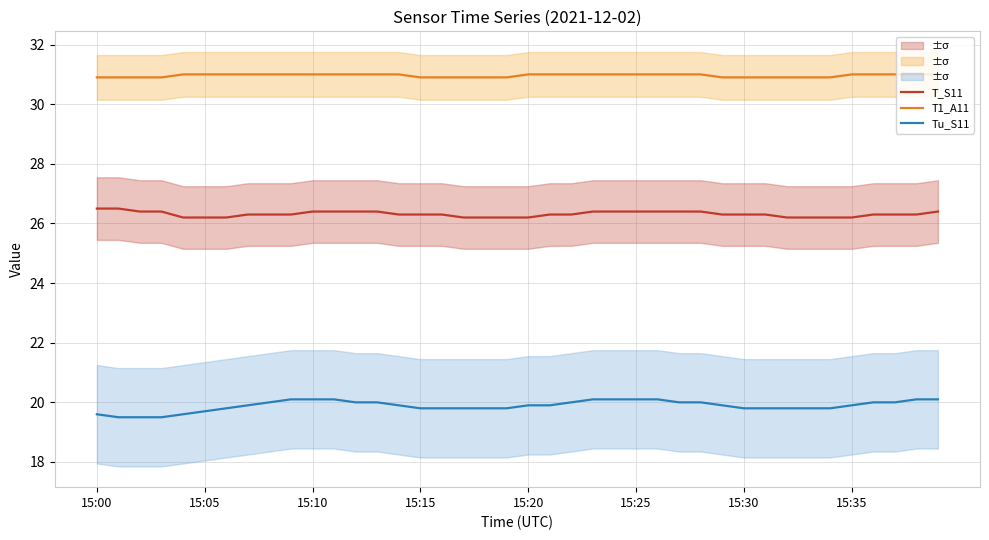

List the series in order of their overall mean, lowest first.

Tu_S11, T_S11, T1_A11